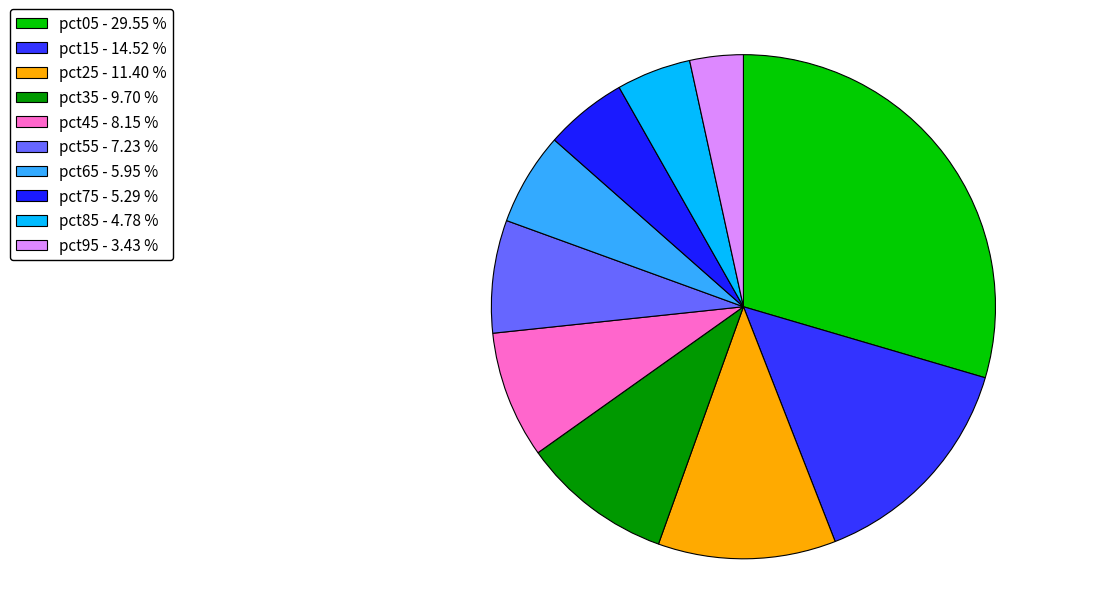

Is pct15 the majority of the pie?

No